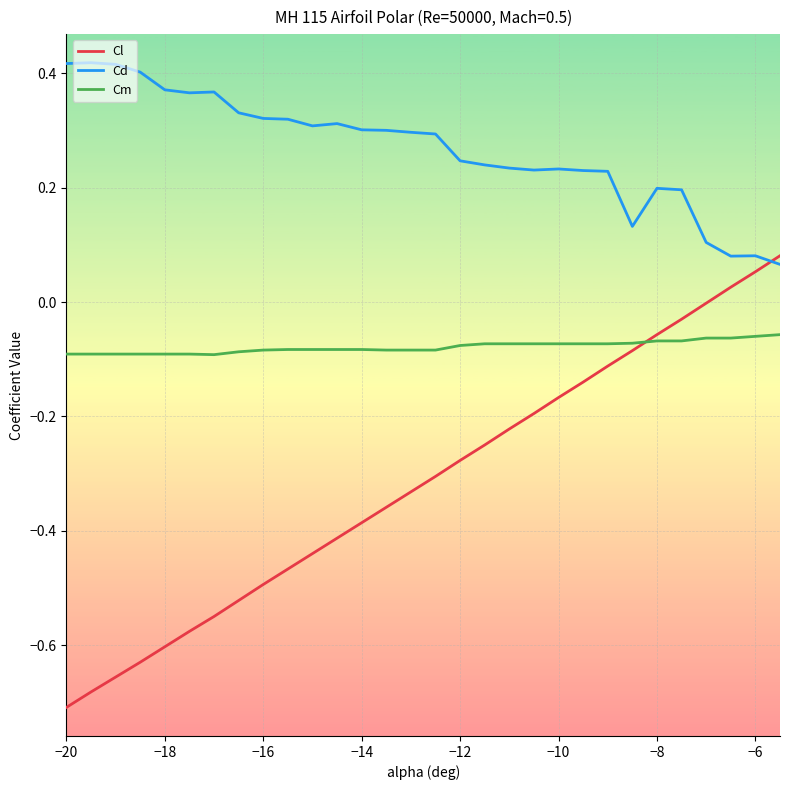

How many intersections are there between Cm and Cl?

1